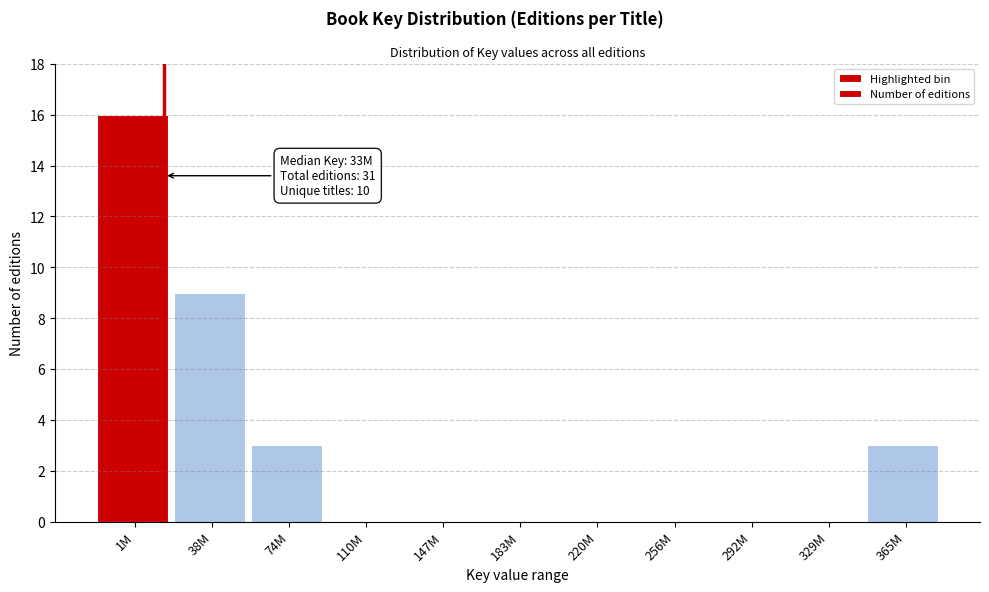

Reading left to right, what are all the values shown in this chart?

1M=16	38M=9	74M=3	110M=0	147M=0	183M=0	220M=0	256M=0	292M=0	329M=0	365M=3